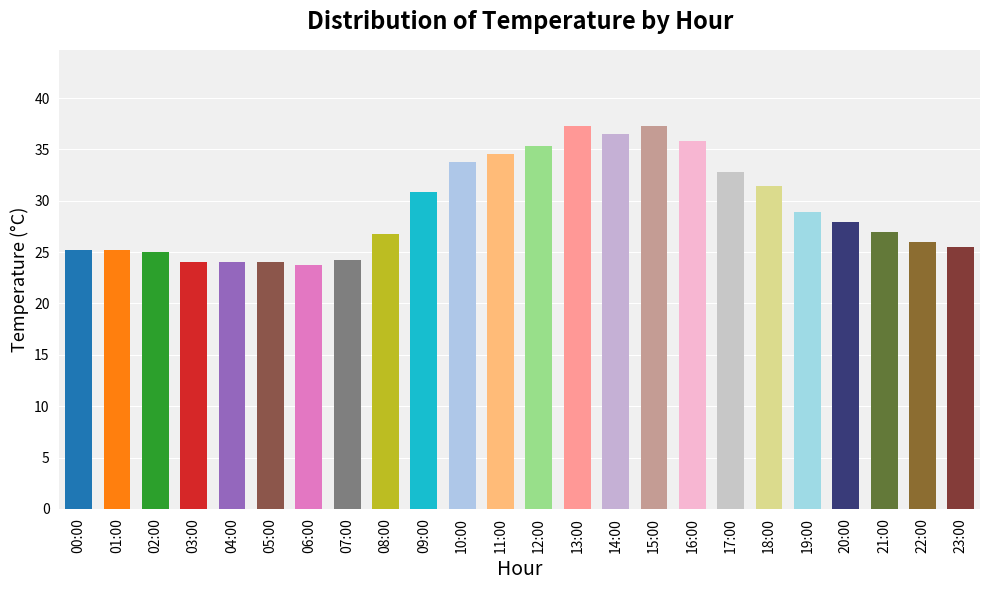

What is the smallest value displayed?

23.8